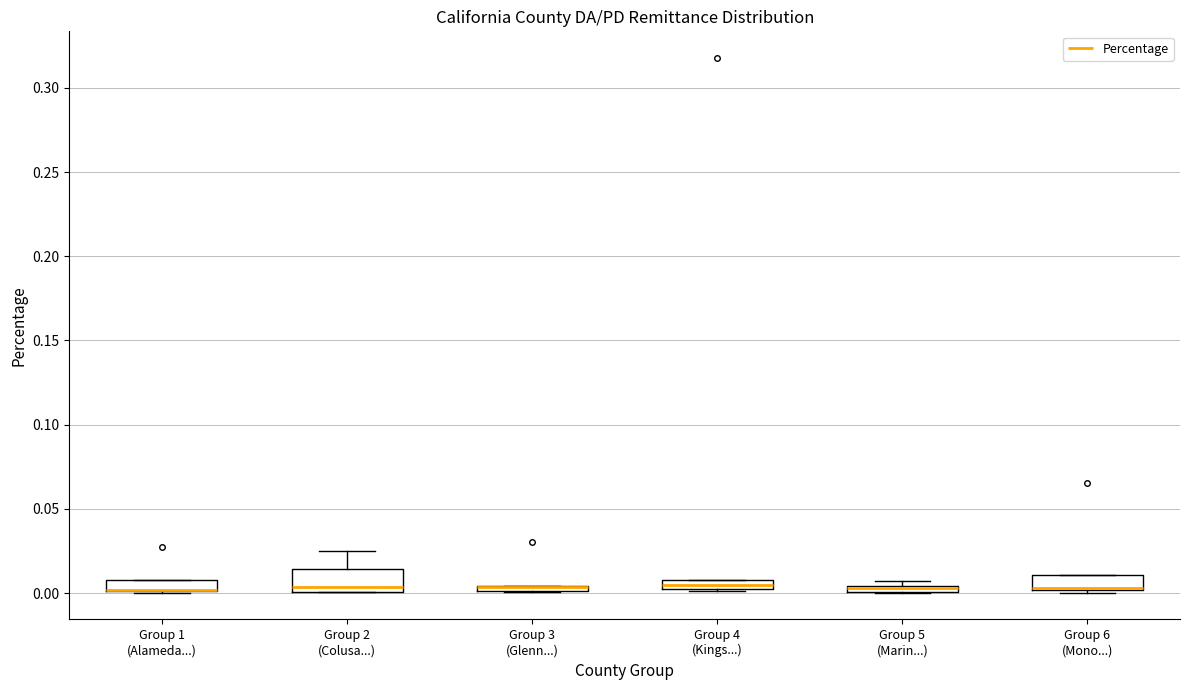

Where is the lower edge of the box for Group 6 (Mono...) on the y-axis? The values are not printed on the chart, so give them approximately, as read against the axis.

0.000